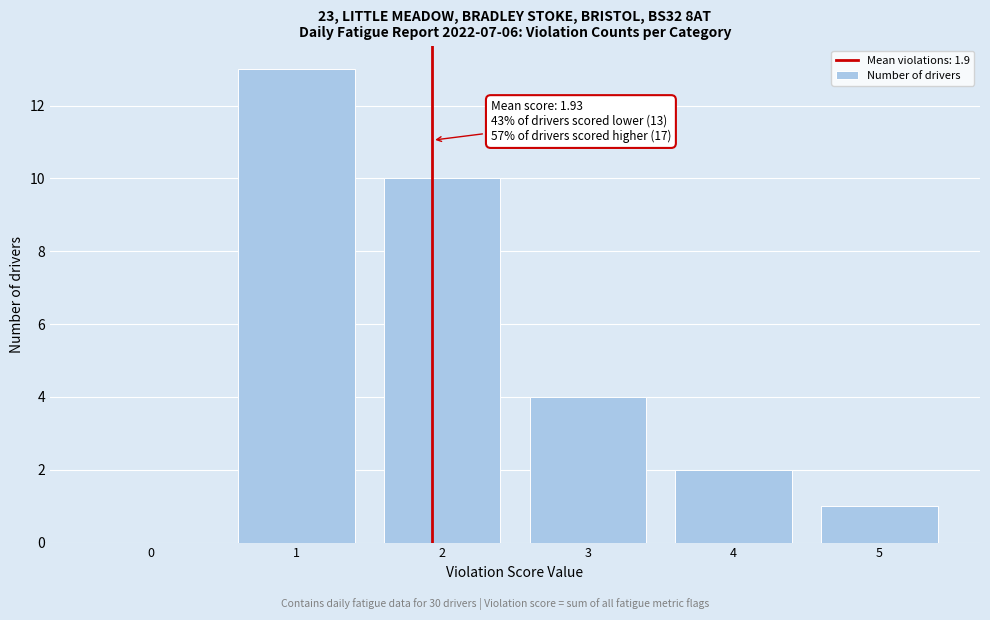

Over which range of the x-axis is the bar tallest?

0.5 to 1.5